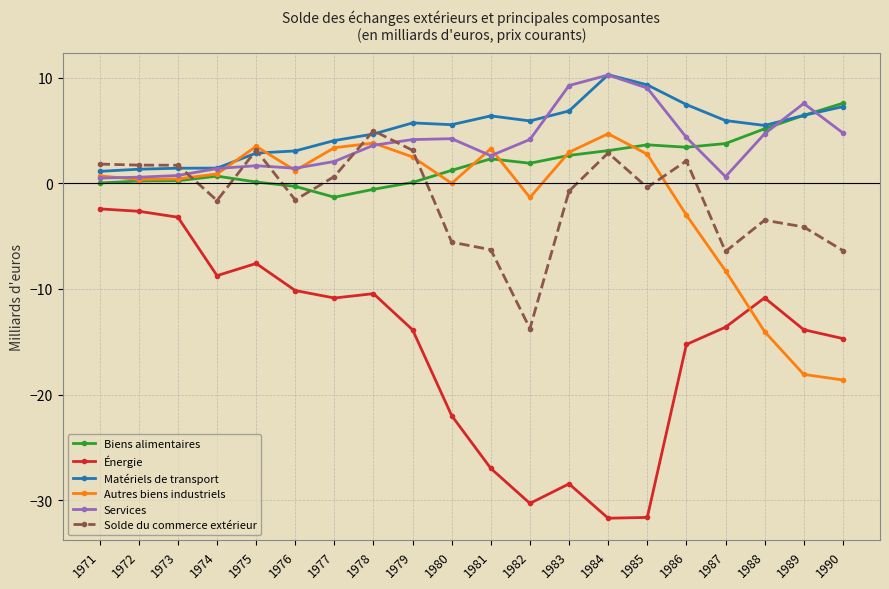

Which category has the highest value in the Services series?

1984